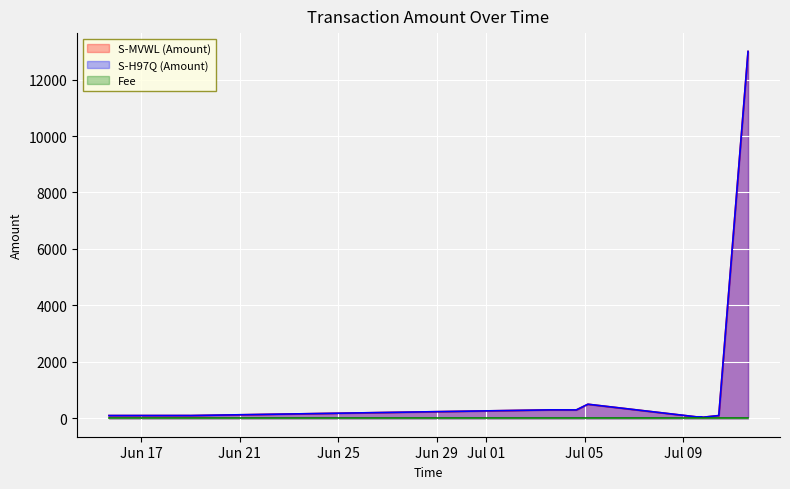

Count the number of categories in the chart.

13